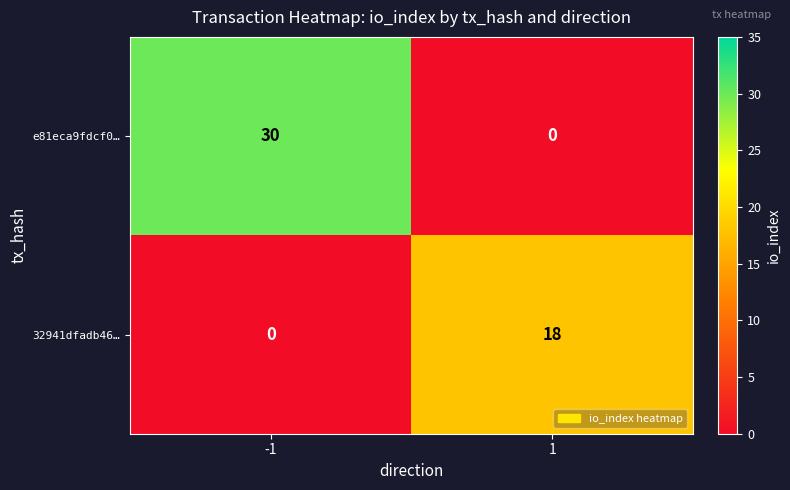

Which series has the largest total across all categories?

e81eca9fdcf0…